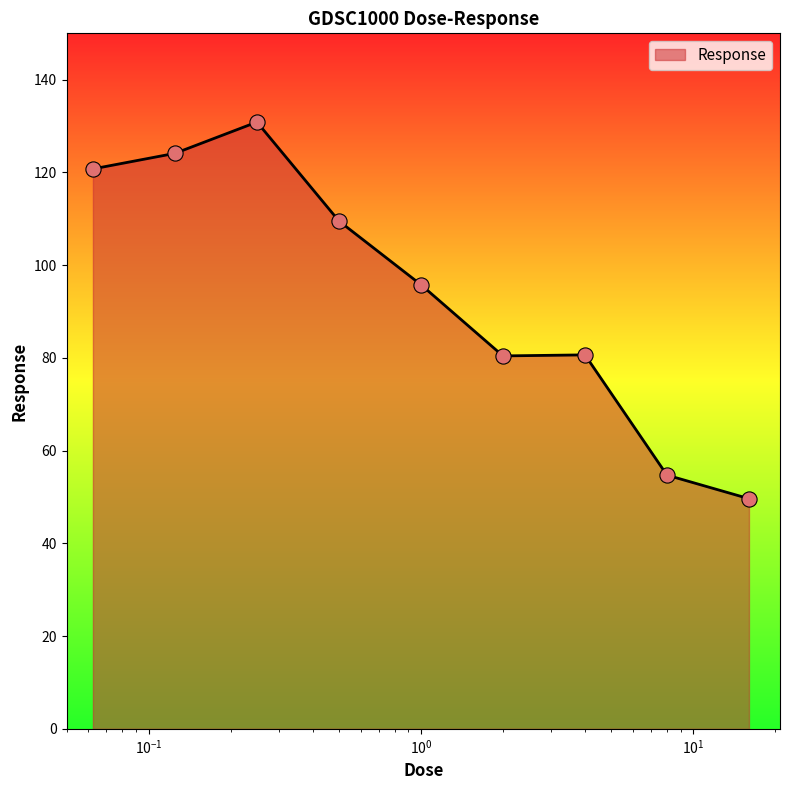

What is the smallest value displayed?

49.6